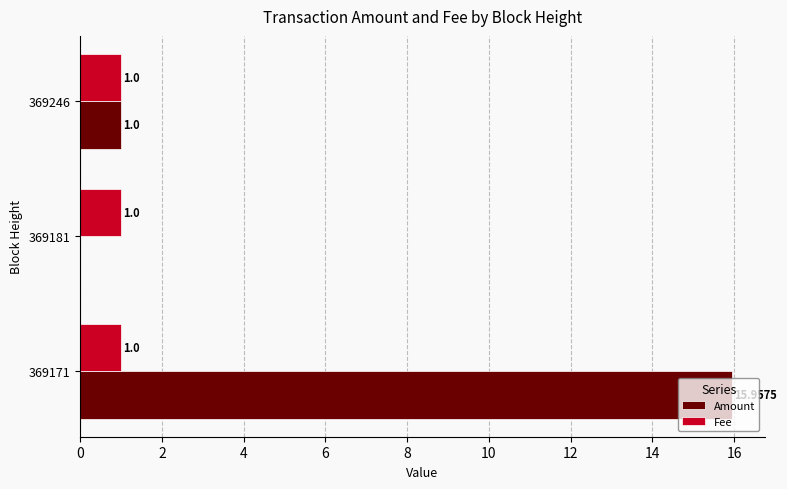

Which series has the largest total across all categories?

Amount